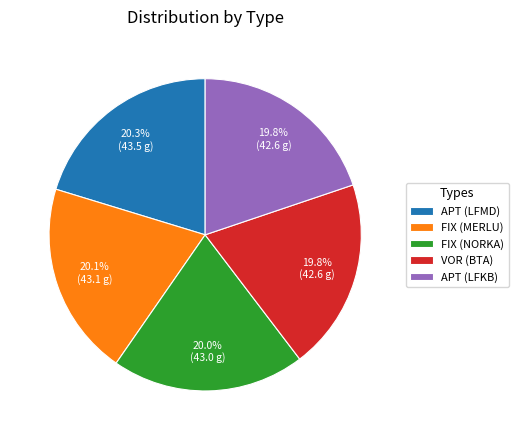

What is the ratio of the value at APT (LFKB) to the value at FIX (MERLU)?

1.0